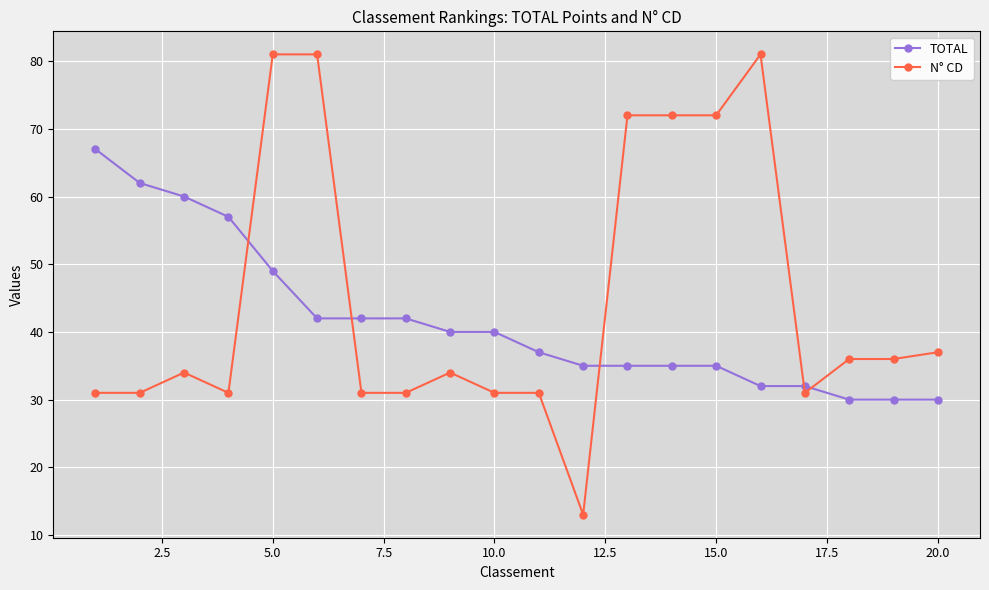

Which series has the widest spread of values?

N° CD